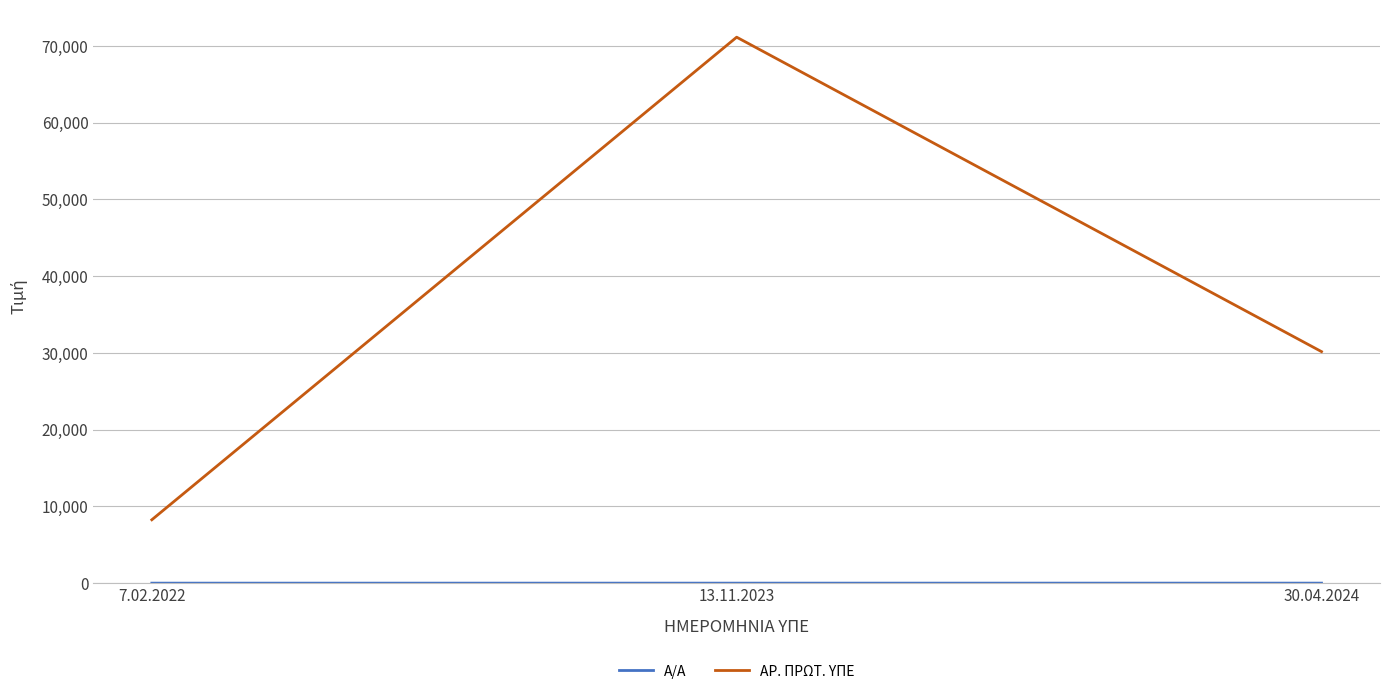

What is the lowest value of the ΑΡ. ΠΡΩΤ. ΥΠΕ series?

8258